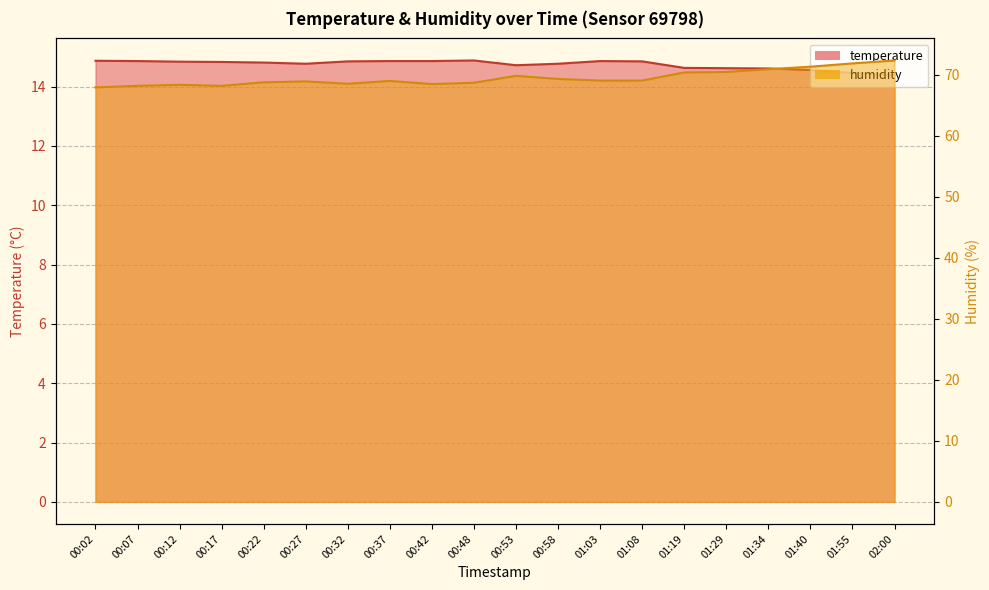

List the labels in order of humidity value, smallest first.

00:02, 00:07, 00:17, 00:12, 00:42, 00:32, 00:48, 00:22, 00:27, 00:37, 01:03, 01:08, 00:58, 00:53, 01:19, 01:29, 01:34, 01:40, 01:55, 02:00